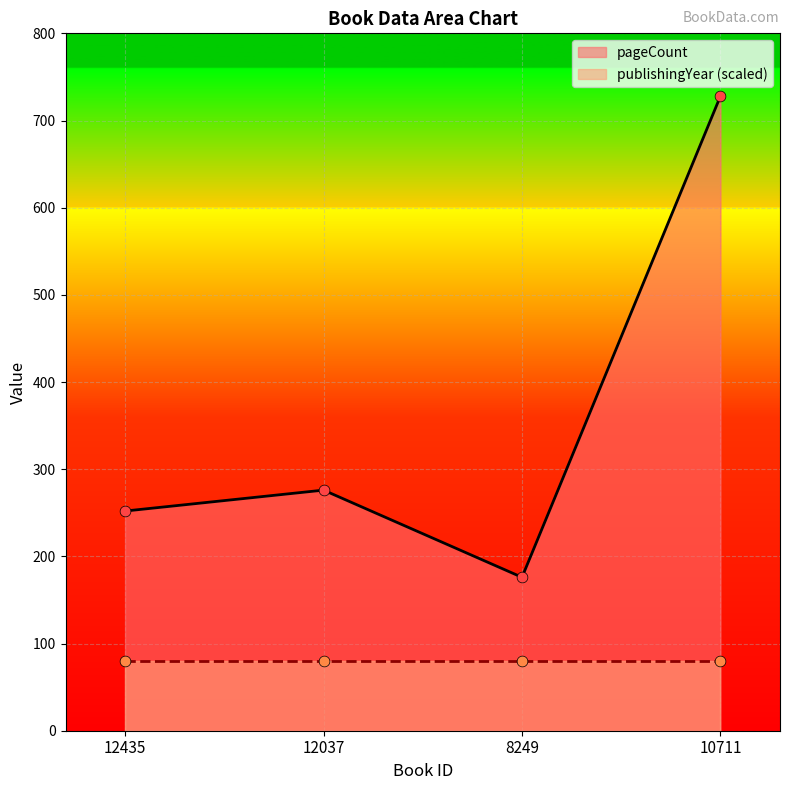

What is the change in value from 12435 to 10711?

+476